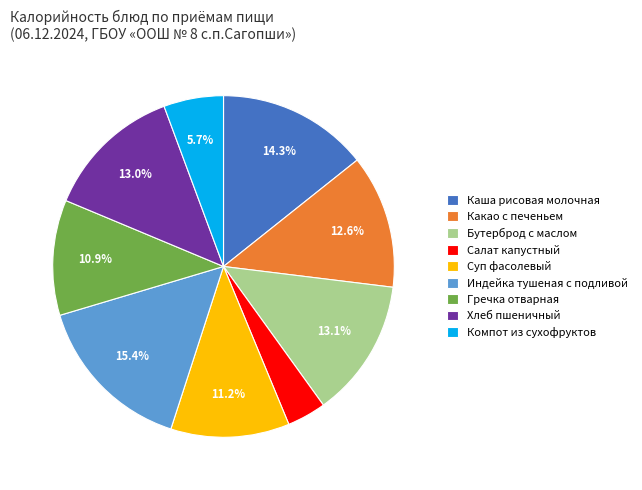

Count the number of slices in the pie.

9